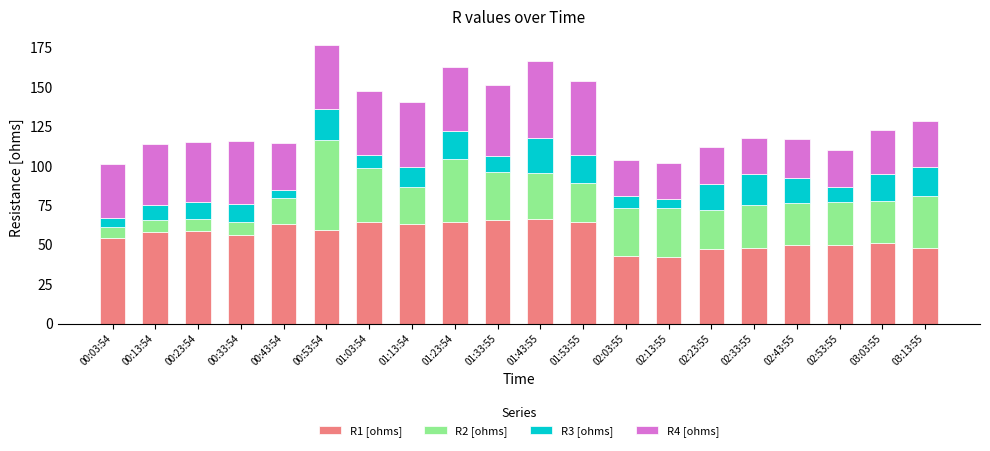

Is it true that R1 [ohms] equals 63.3 at 00:43:54?

True